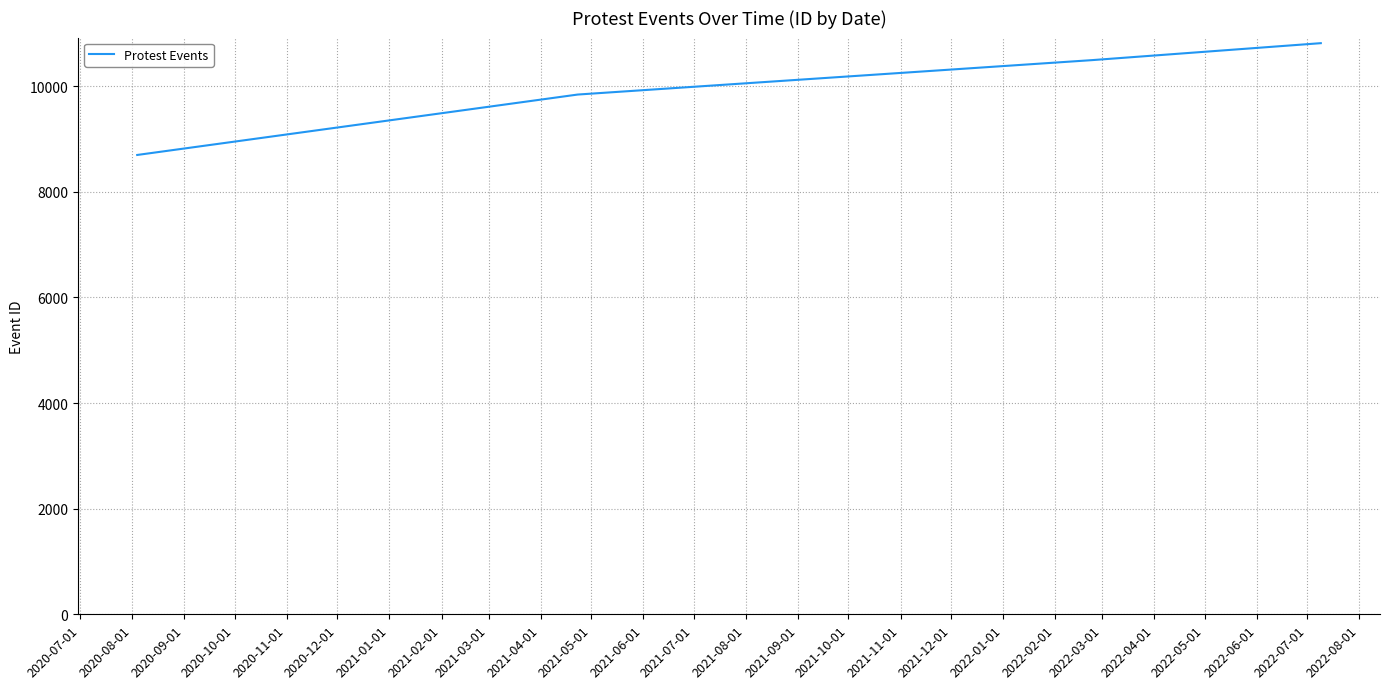

What is the difference between the second highest and second lowest values?

652